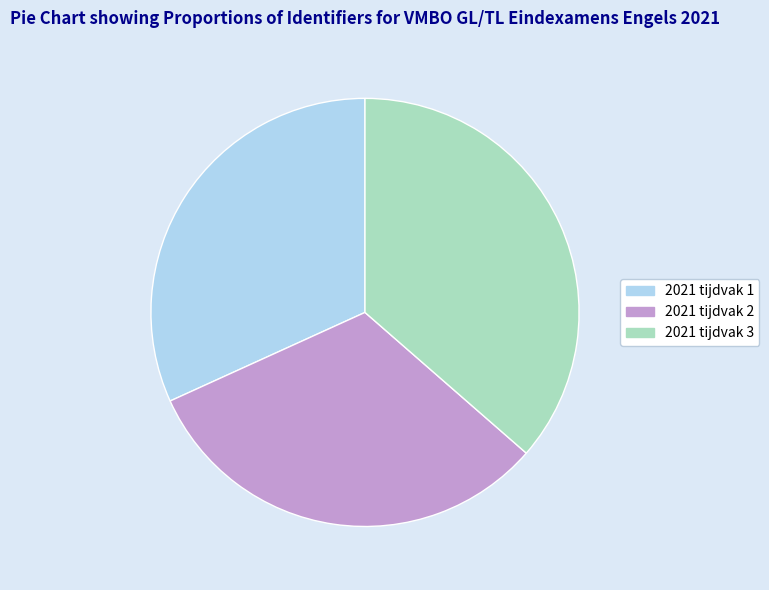

How many slices are in this pie chart?

3